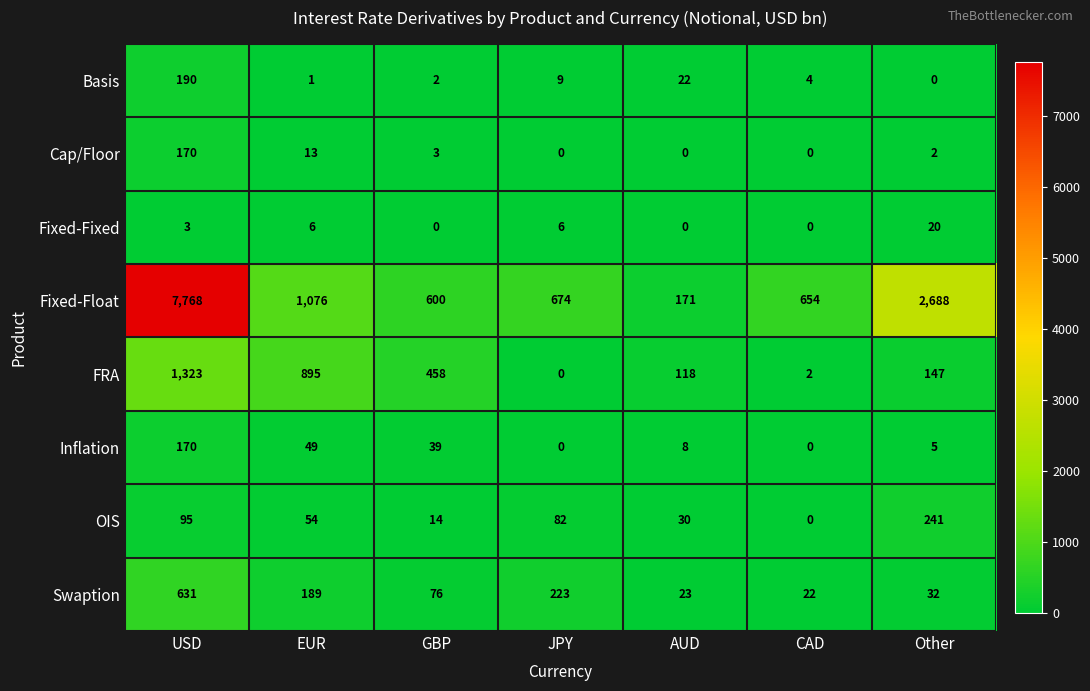

What is the average value of the OIS series?

74